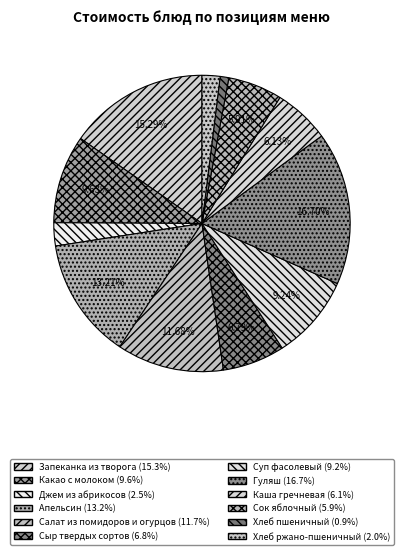

Which has a higher value, Хлеб пшеничный or Каша гречневая?

Каша гречневая